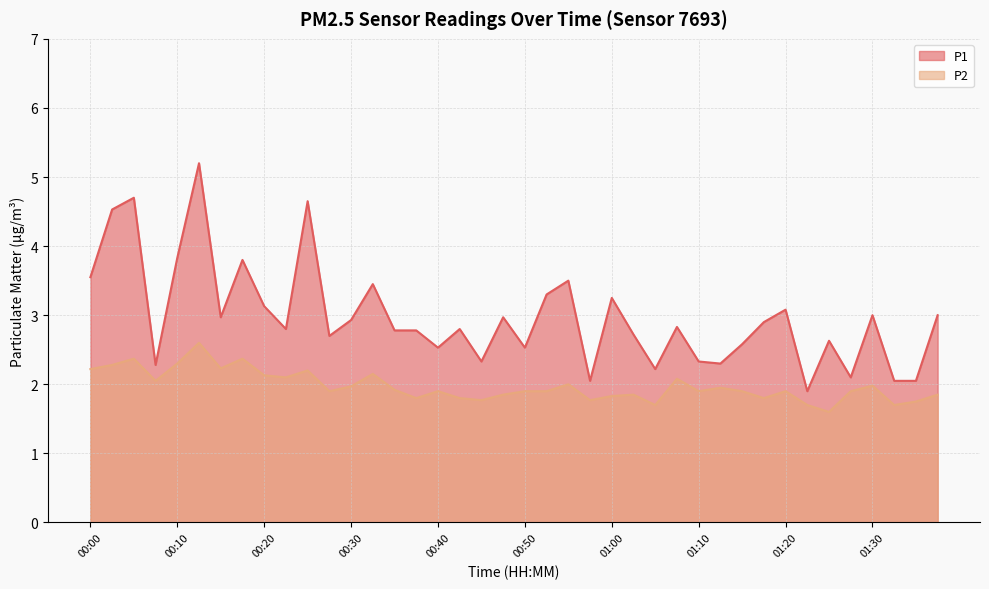

At how many categories does at least one series exceed 4?

4